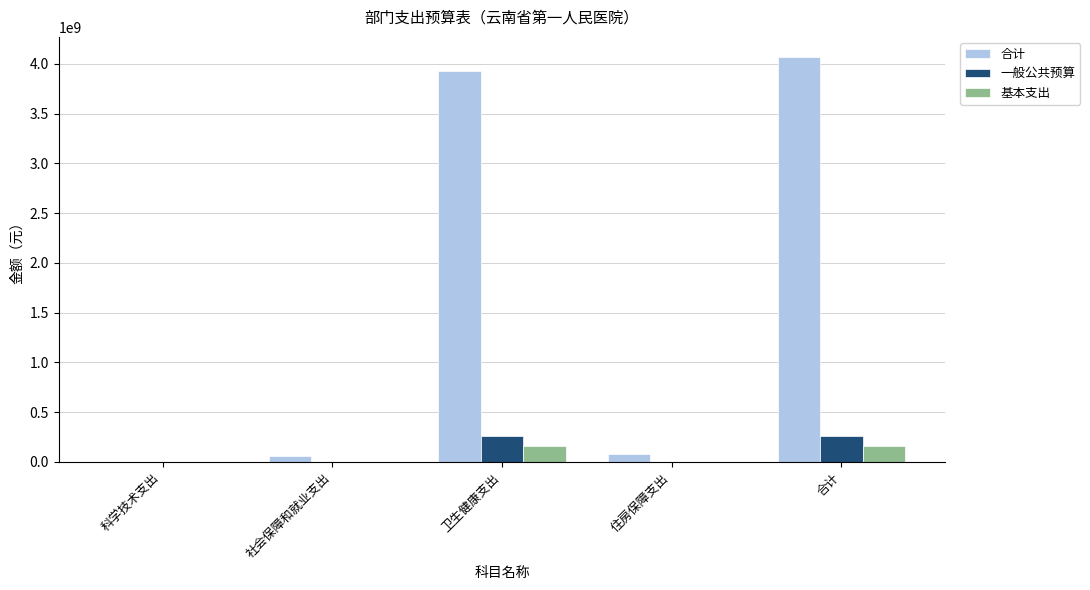

What is the sum of the 基本支出 values at 合计 and 卫生健康支出?

321285926.8